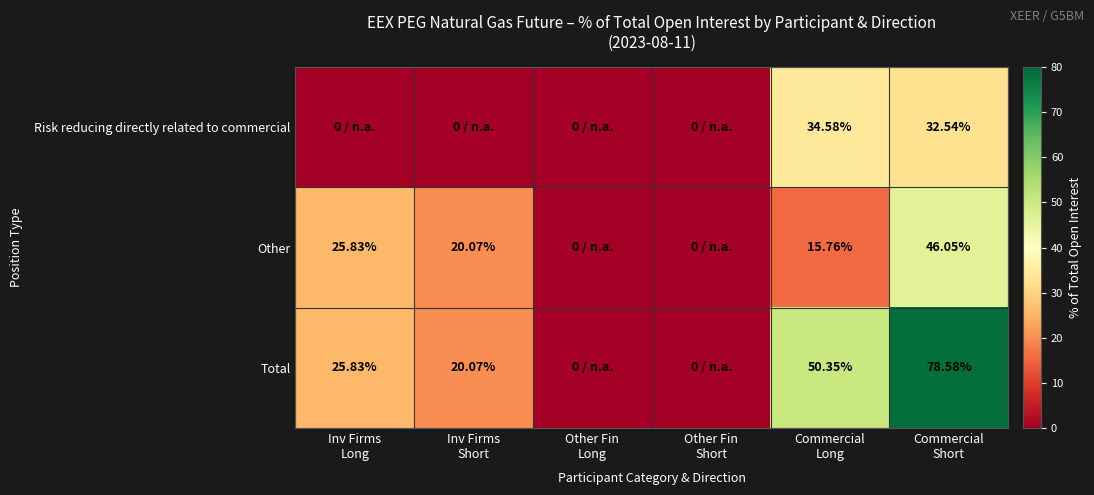

Which series has the widest spread of values?

Total